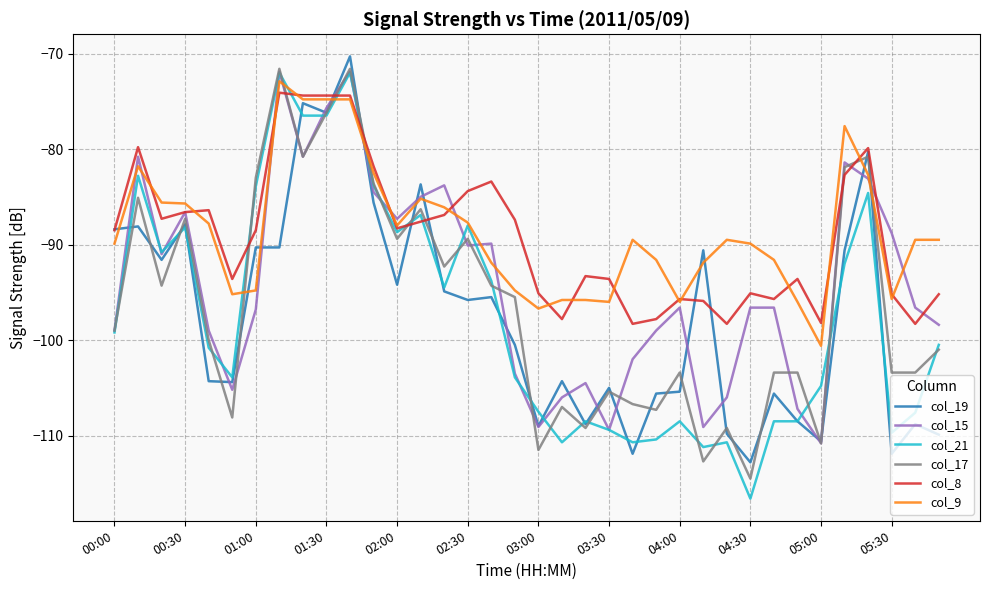

After their last crossing, which series has the higher values: col_9 or col_17?

col_9